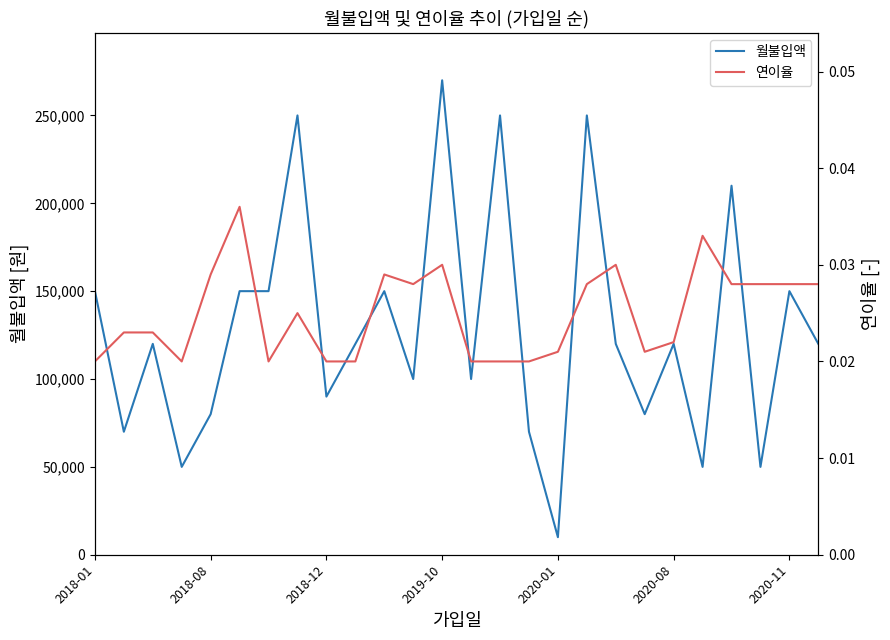

What is the maximum value for 월불입액?

270000